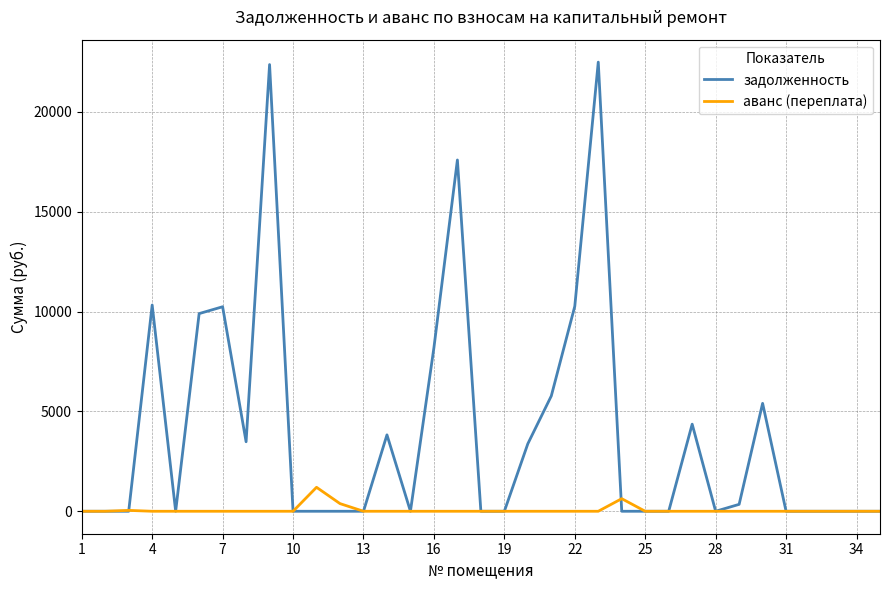

What is the maximum value for аванс (переплата)?

1200.0